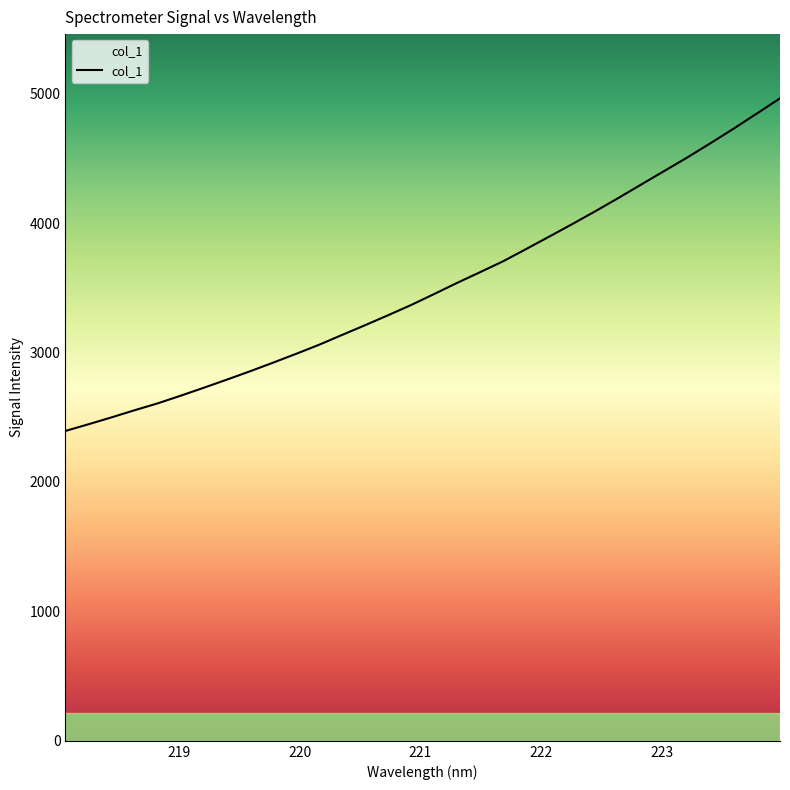

What is the value of the 32nd point from the left?

4963.5